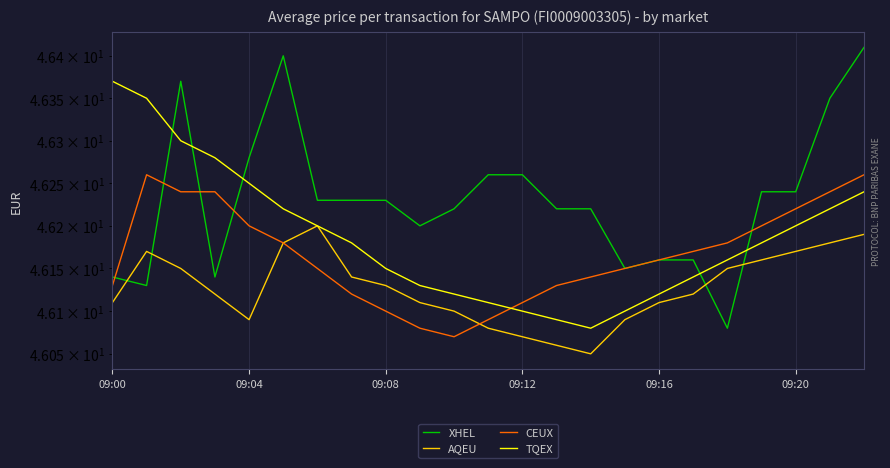

True or false: CEUX has a value of 31.2 at 09:12.

False